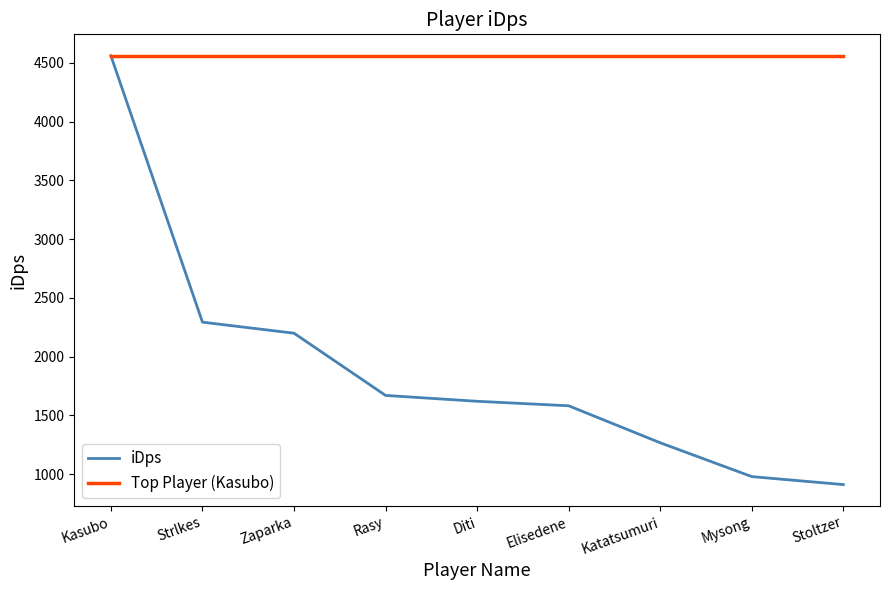

What position from the left is Strlkes?

2